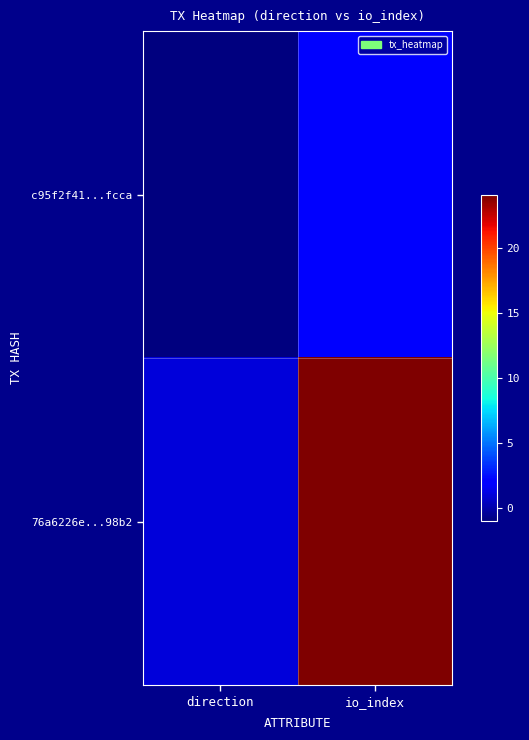

Reading right to left, list all the values displayed in this chart.

c95f2f41...fcca: io_index=2	direction=-1
76a6226e...98b2: io_index=24	direction=1